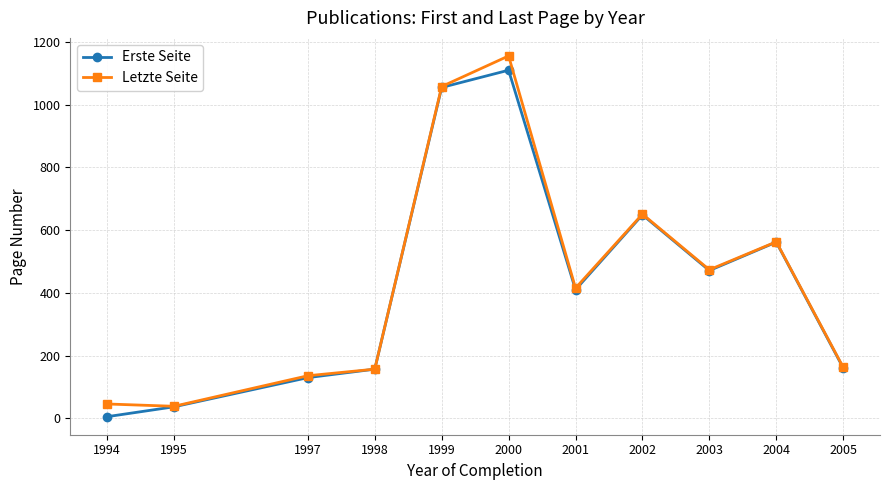

What is the difference between the highest and lowest values at 2005?

2.0